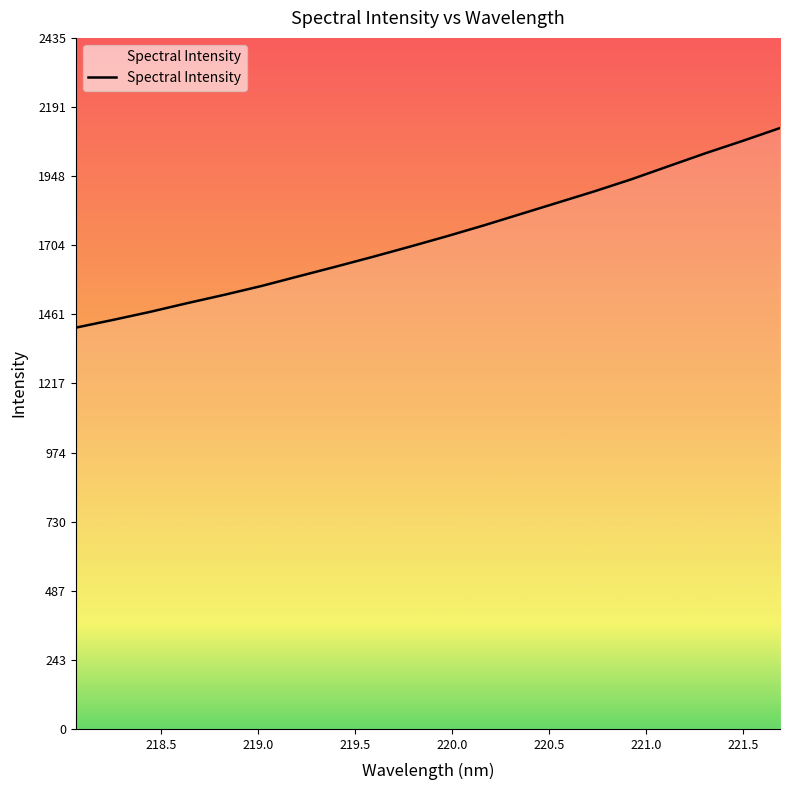

What is the smallest value displayed?

1414.1